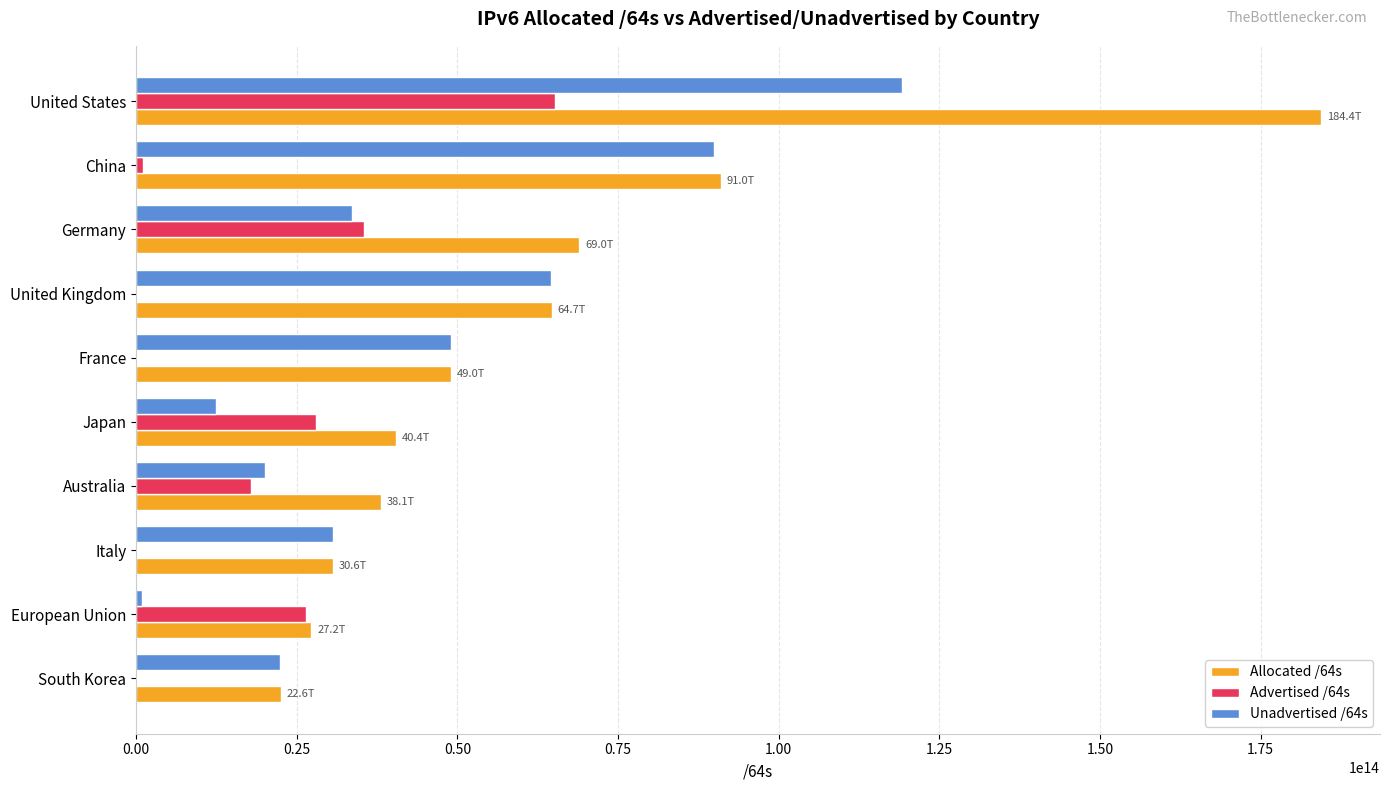

Which series changed the most between Germany and Australia?

Allocated /64s